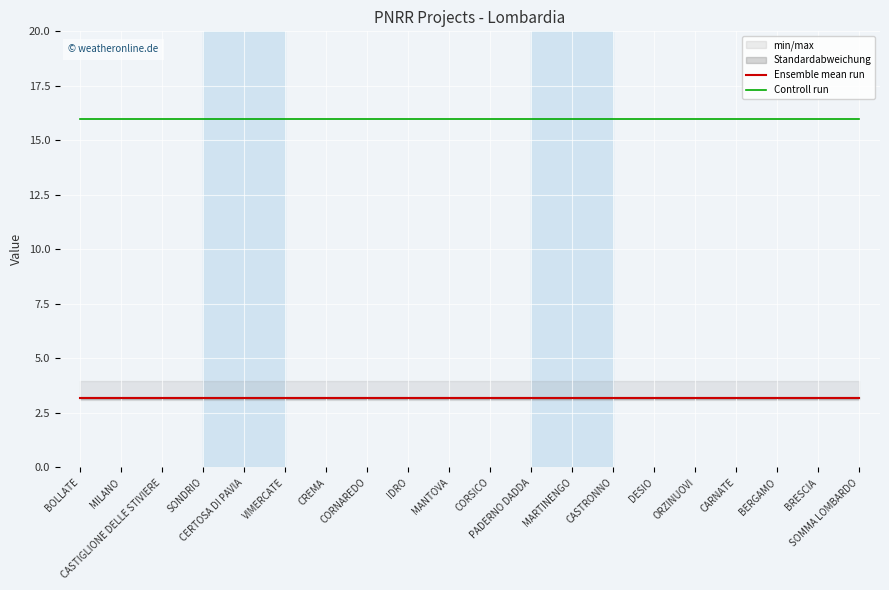

What is the spread (max minus min) of values at DESIO?

12.8